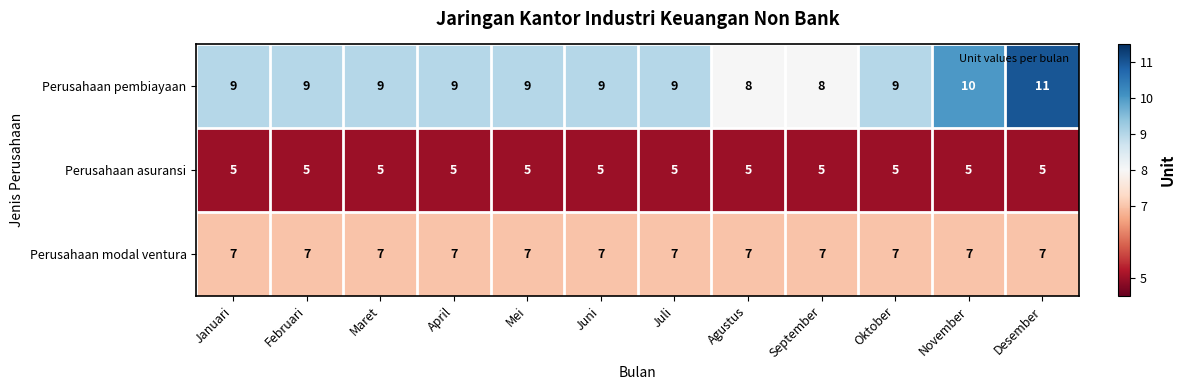

Is the value of Perusahaan asuransi at Juli greater than the value of Perusahaan modal ventura at Juni?

No